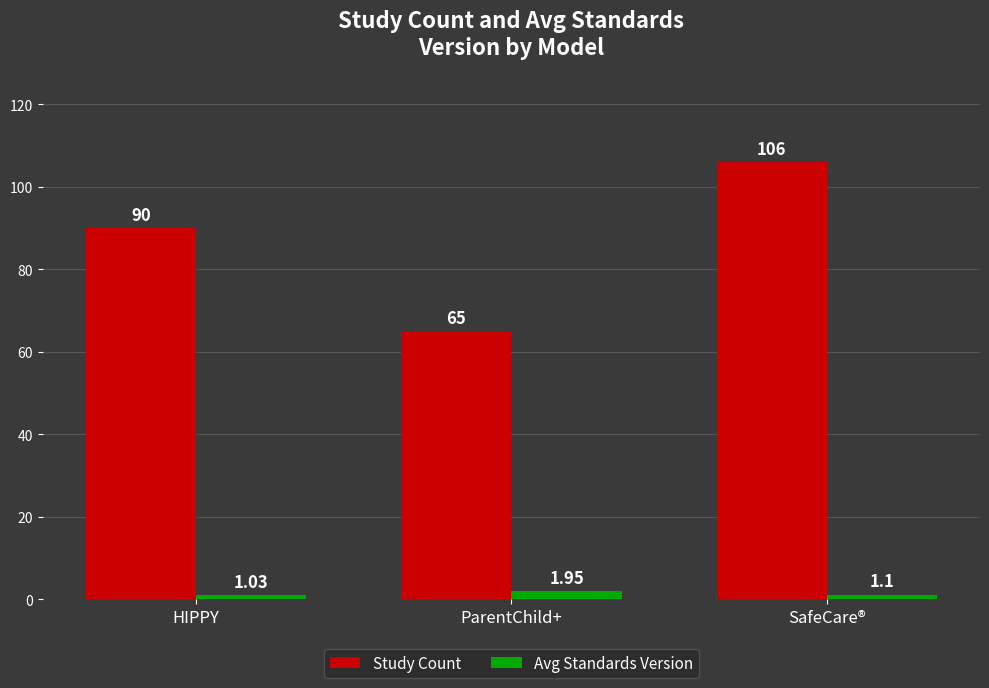

Which series has the largest total across all categories?

Study Count